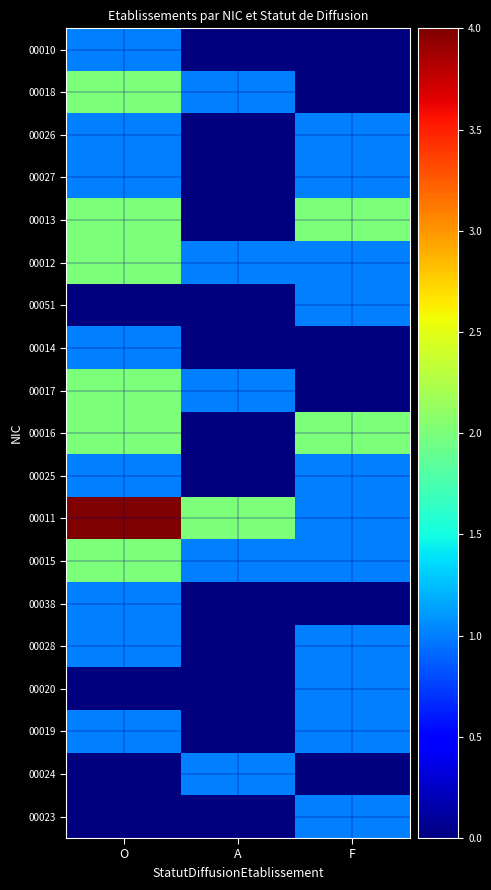

Which series has the largest range (max minus min)?

00011